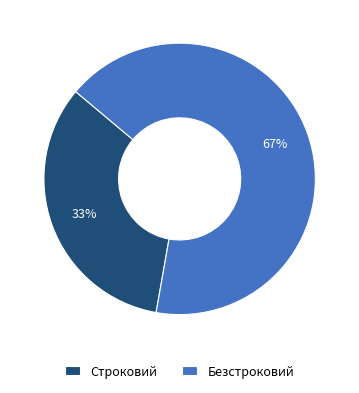

What is the ratio of the value at Безстроковий to the value at Строковий?

2.0